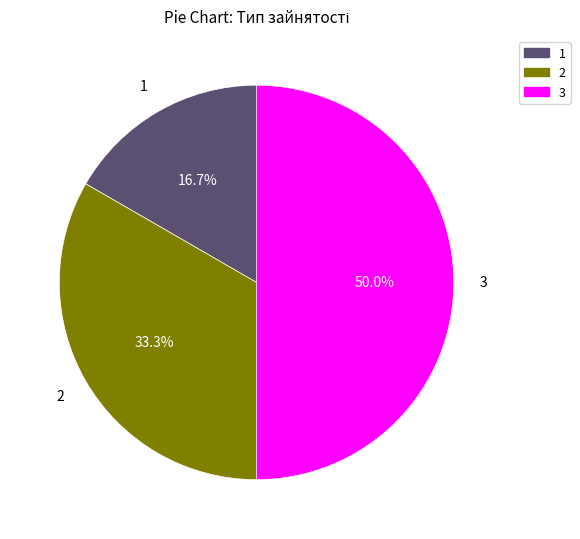

How much of the chart is everything except 1?

83.3%